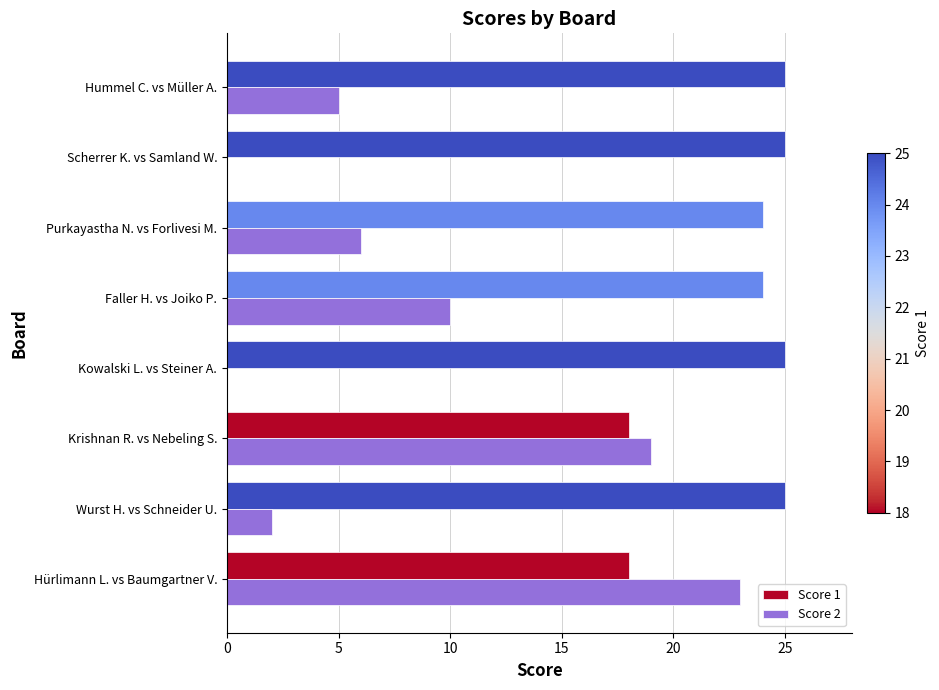

What is the total value across all series at Purkayastha N. vs Forlivesi M.?

30